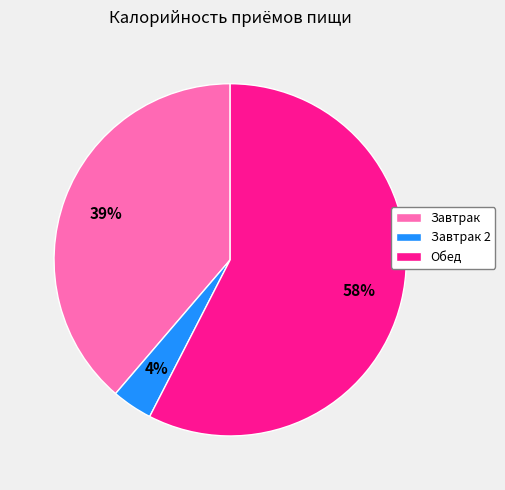

Do Завтрак 2 and Обед together represent more than half of the pie?

Yes